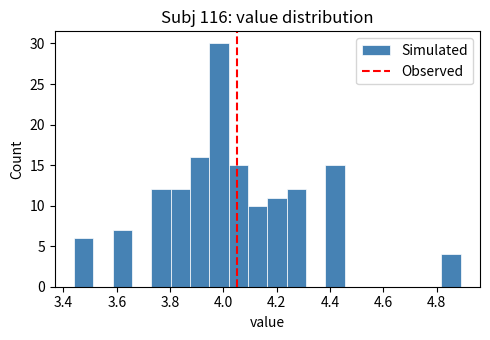

Read against the x-axis, roughly where is the centre of the tallest bar?

3.98